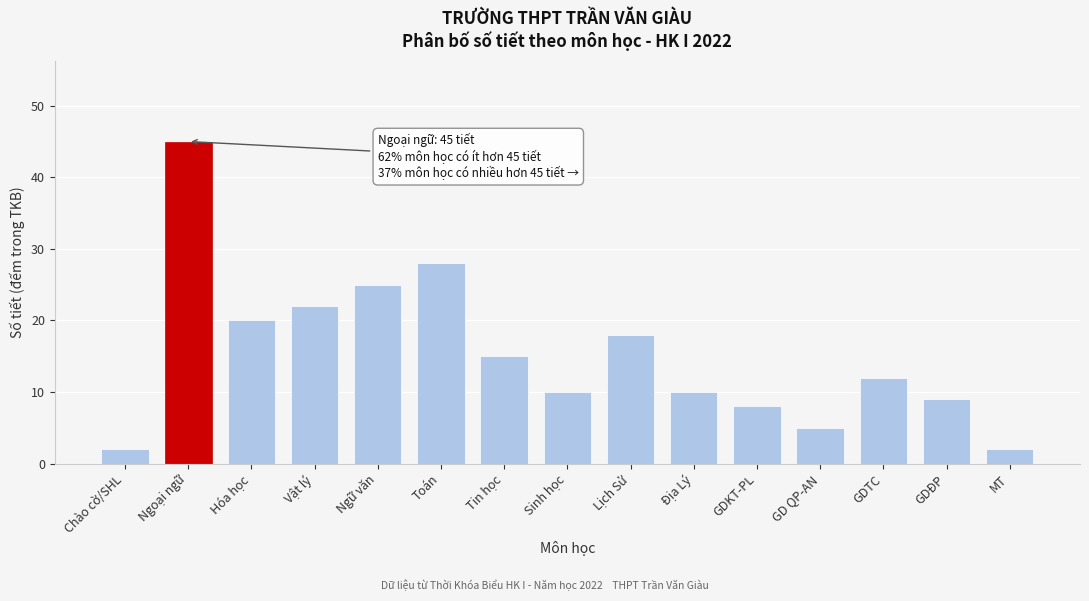

Reading right to left, what are all the values shown in this chart?

2	9	12	5	8	10	18	10	15	28	25	22	20	45	2